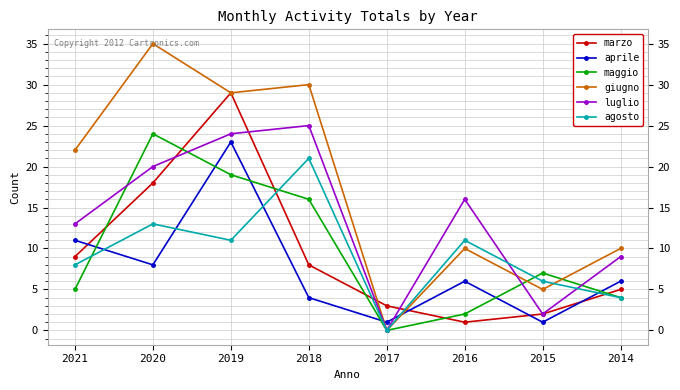

What is the value of the agosto point at the 6th from the left?

11